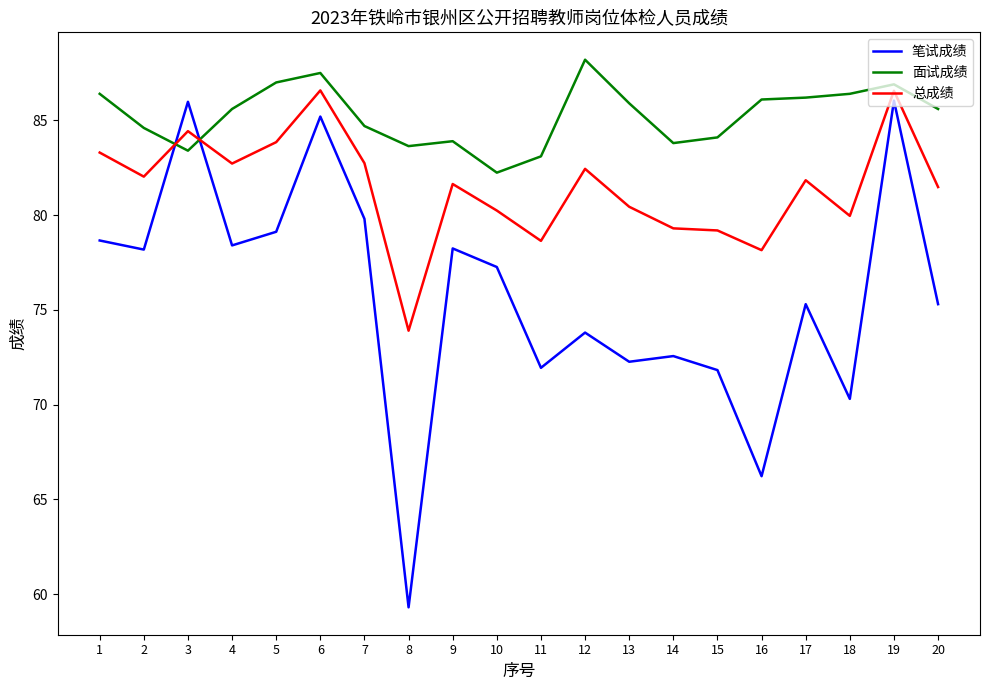

Does the chart have visible grid lines?

No